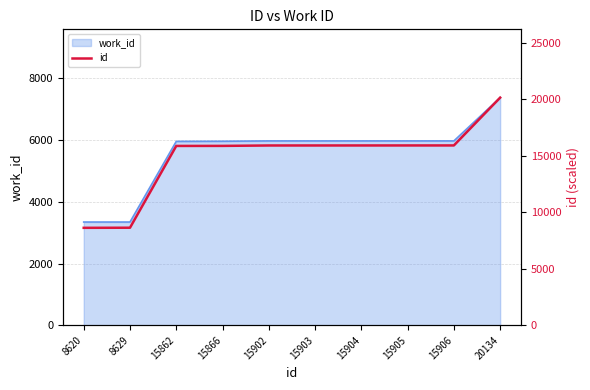

True or false: there are more than 0 points higher than both neighbors.

False